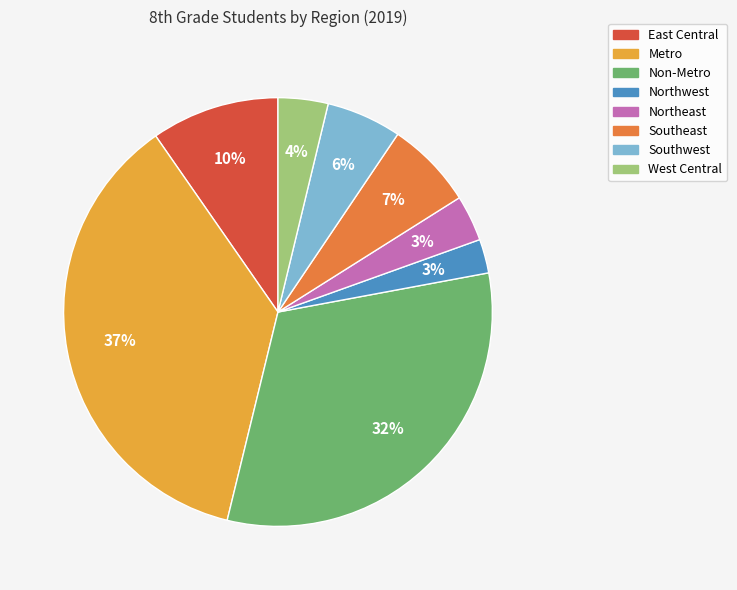

Does Southwest represent more than half of the total?

No